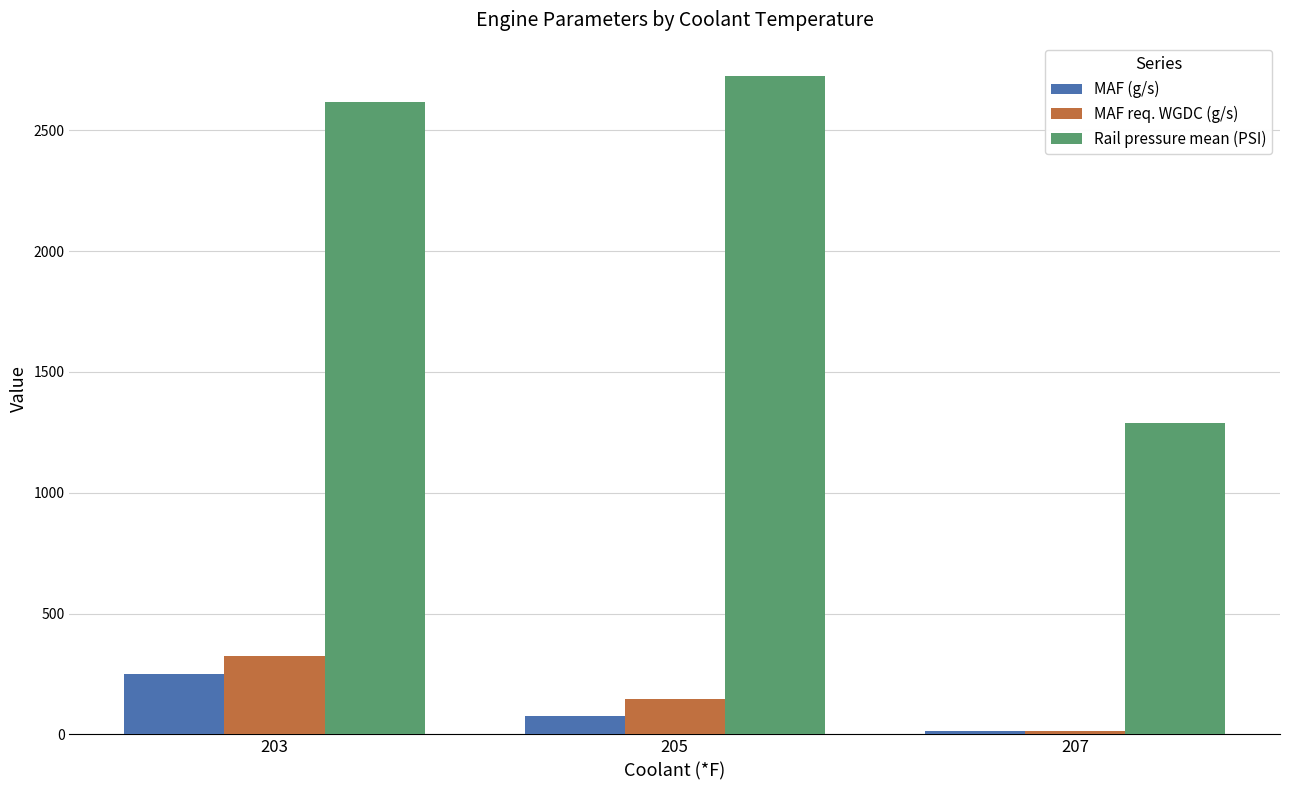

What are all the series names shown in the legend?

MAF (g/s), MAF req. WGDC (g/s), Rail pressure mean (PSI)